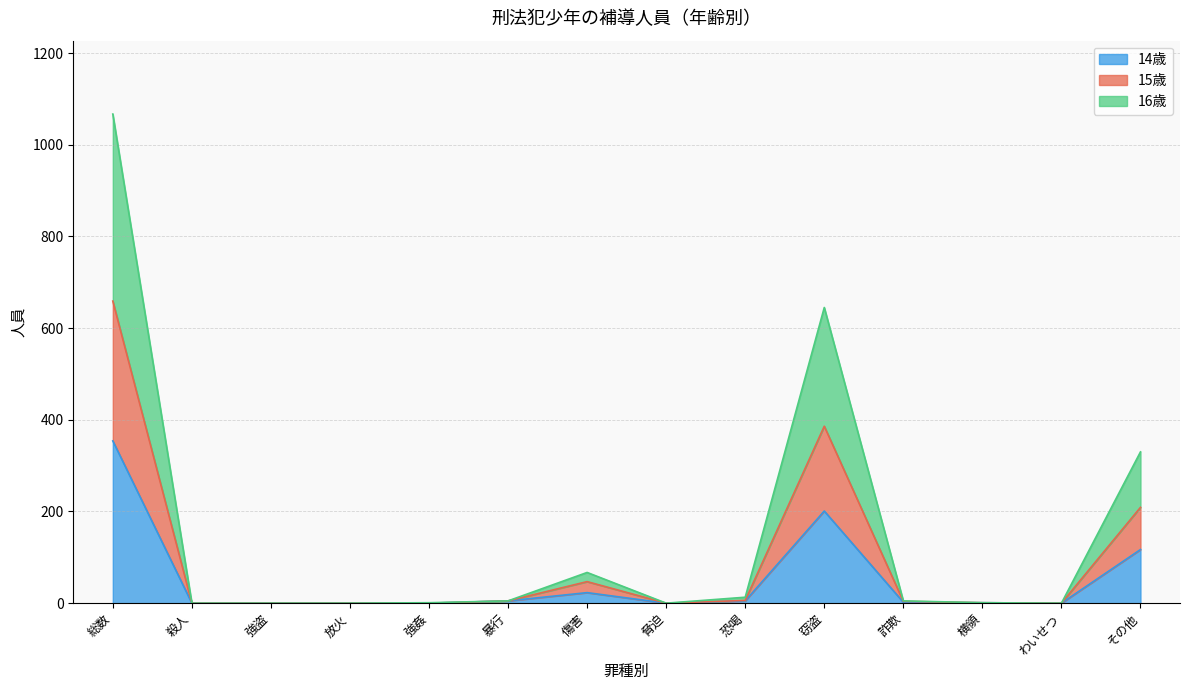

Count the number of data series in this chart.

3